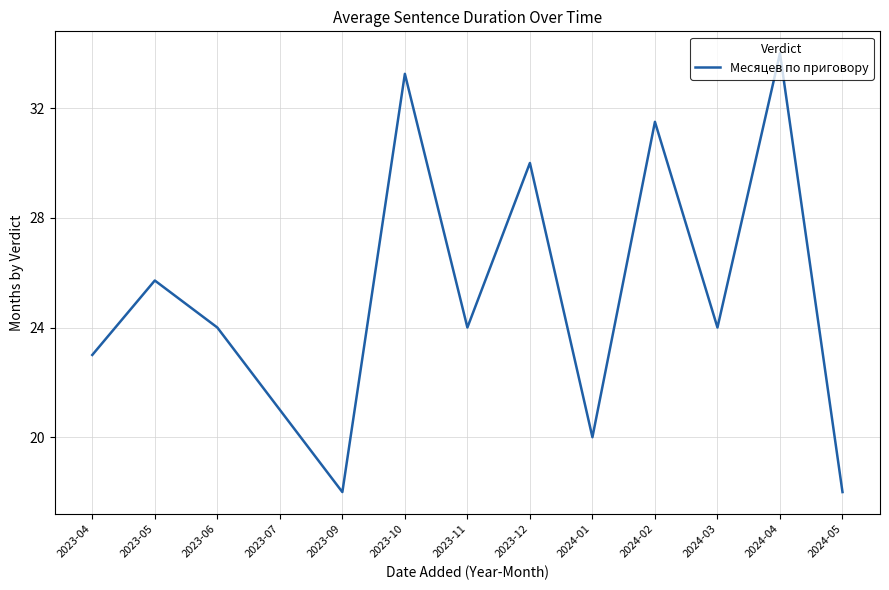

What position from the right is 2023-04?

13